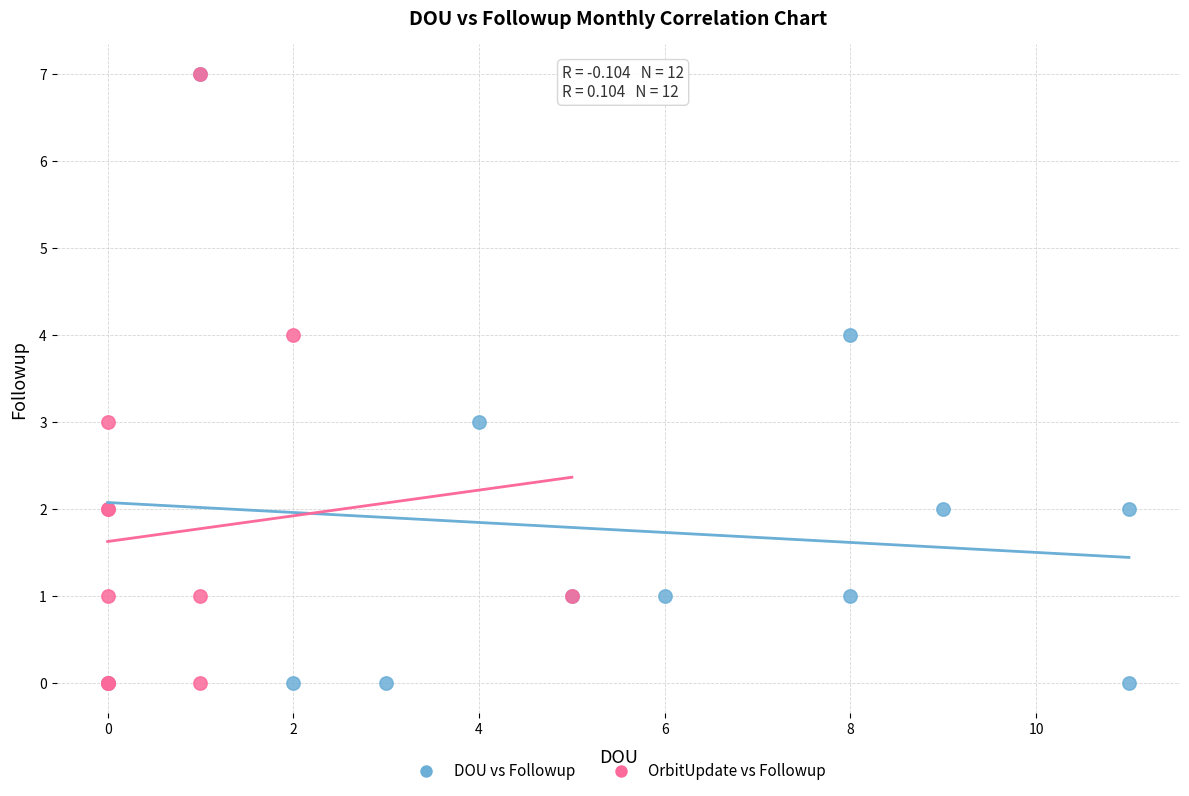

What are all the series names shown in the legend?

DOU vs Followup, OrbitUpdate vs Followup